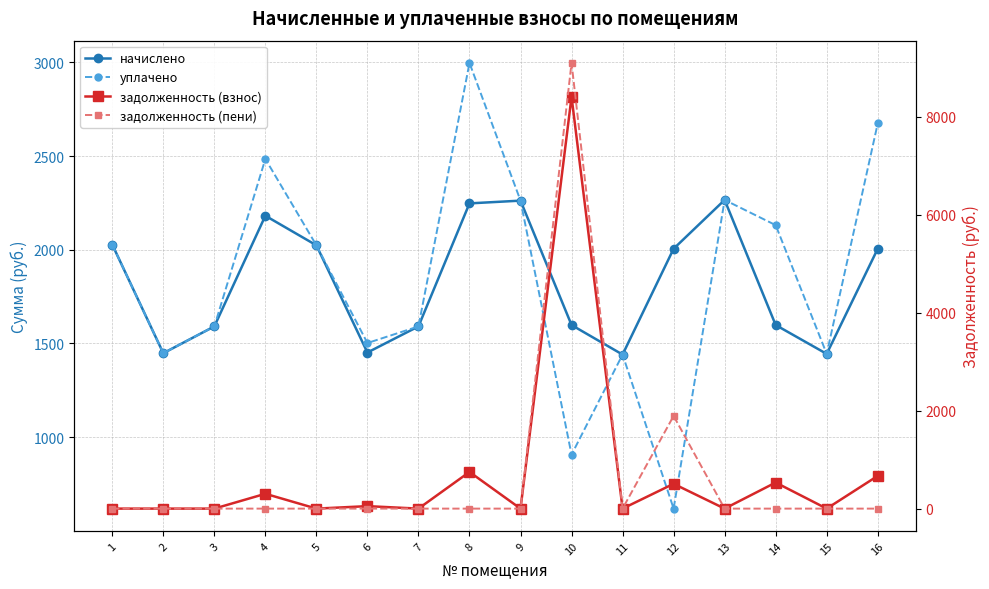

True or false: начислено and задолженность (взнос) intersect in this chart.

True